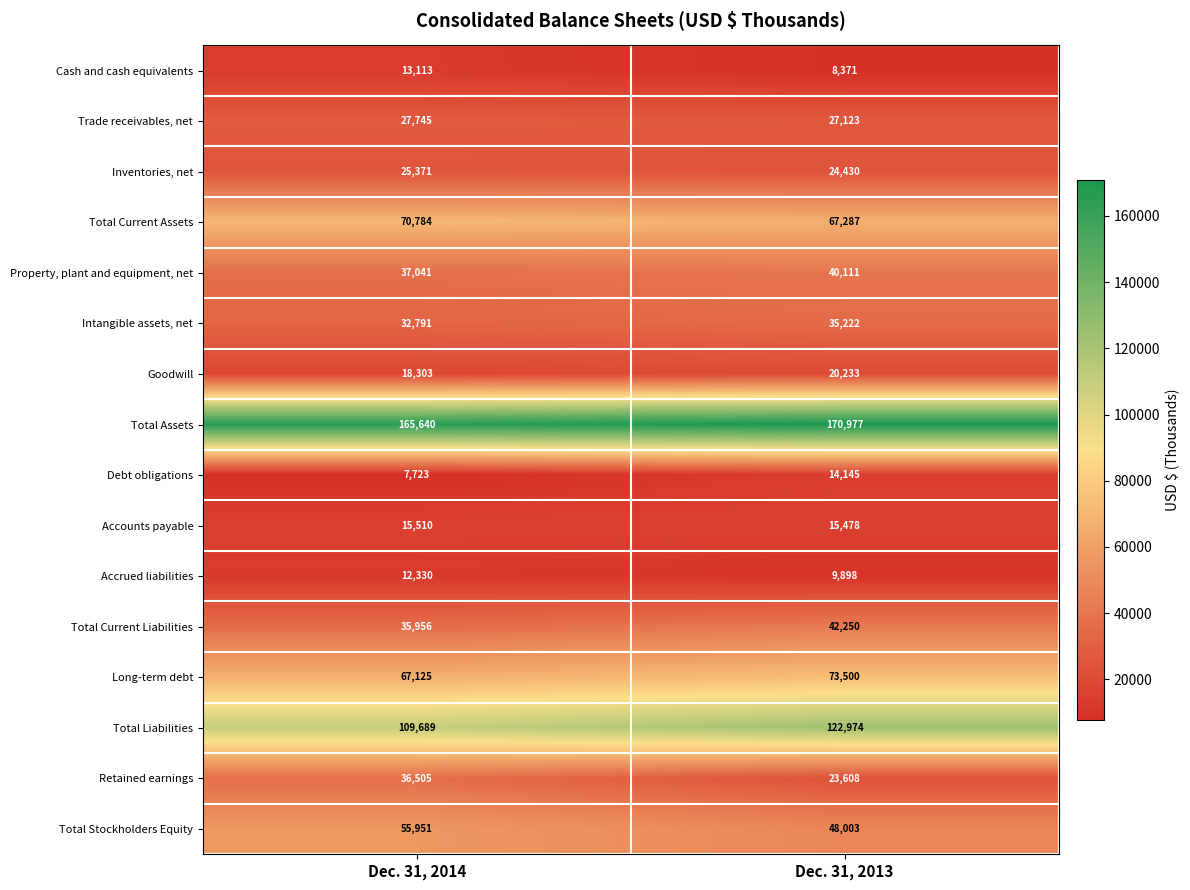

Which series has the widest spread of values?

Total Liabilities